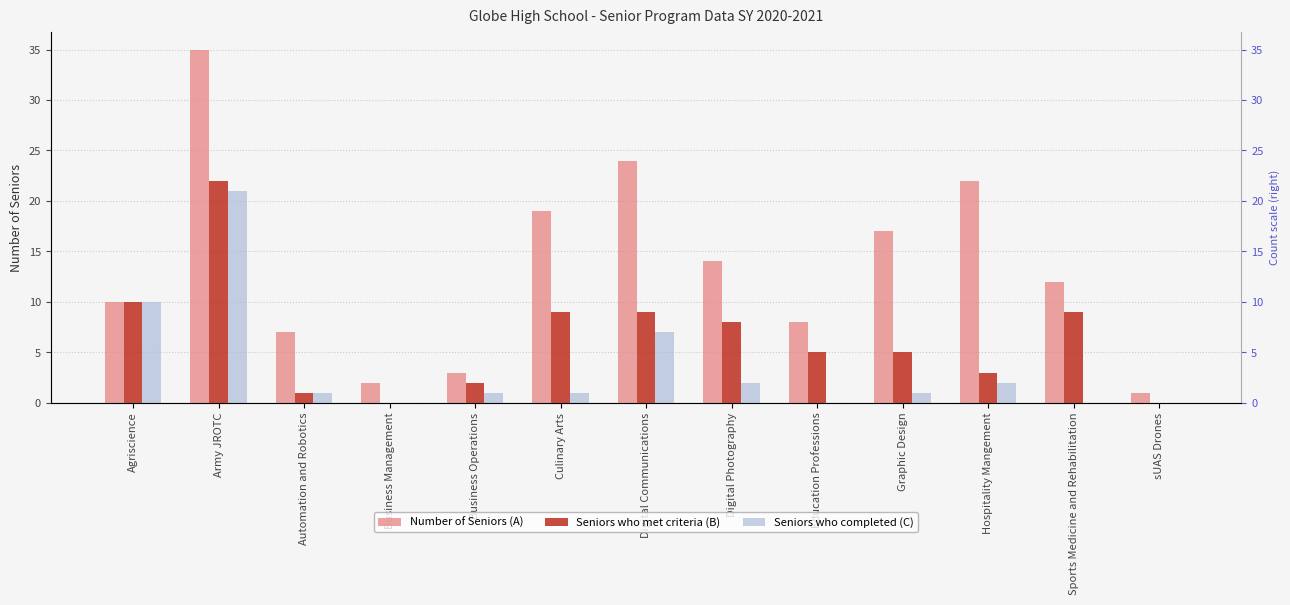

Reading left to right, list all the values displayed in this chart.

Number of Seniors (A): Agriscience=10	Army JROTC=35	Automation and Robotics=7	Business Management=2	Business Operations=3	Culinary Arts=19	Digital Communications=24	Digital Photography=14	Education Professions=8	Graphic Design=17	Hospitality Mangement=22	Sports Medicine and Rehabilitation=12	sUAS Drones=1
Seniors who met criteria (B): Agriscience=10	Army JROTC=22	Automation and Robotics=1	Business Management=0	Business Operations=2	Culinary Arts=9	Digital Communications=9	Digital Photography=8	Education Professions=5	Graphic Design=5	Hospitality Mangement=3	Sports Medicine and Rehabilitation=9	sUAS Drones=0
Seniors who completed (C): Agriscience=10	Army JROTC=21	Automation and Robotics=1	Business Management=0	Business Operations=1	Culinary Arts=1	Digital Communications=7	Digital Photography=2	Education Professions=0	Graphic Design=1	Hospitality Mangement=2	Sports Medicine and Rehabilitation=0	sUAS Drones=0